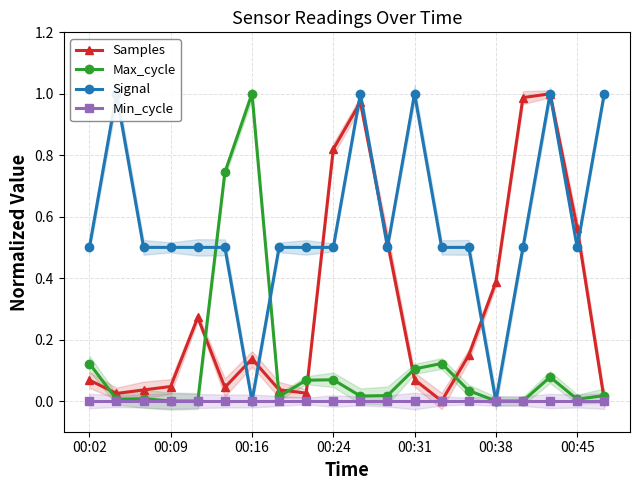

Where is the first local maximum for Max_cycle?

00:16